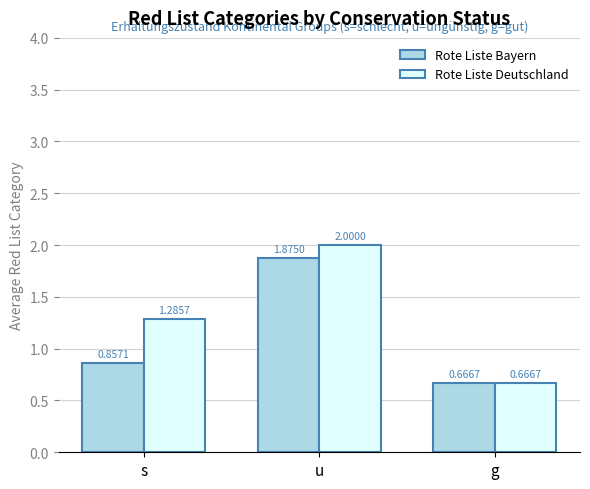

Rank the categories by Rote Liste Bayern value from lowest to highest.

g, s, u